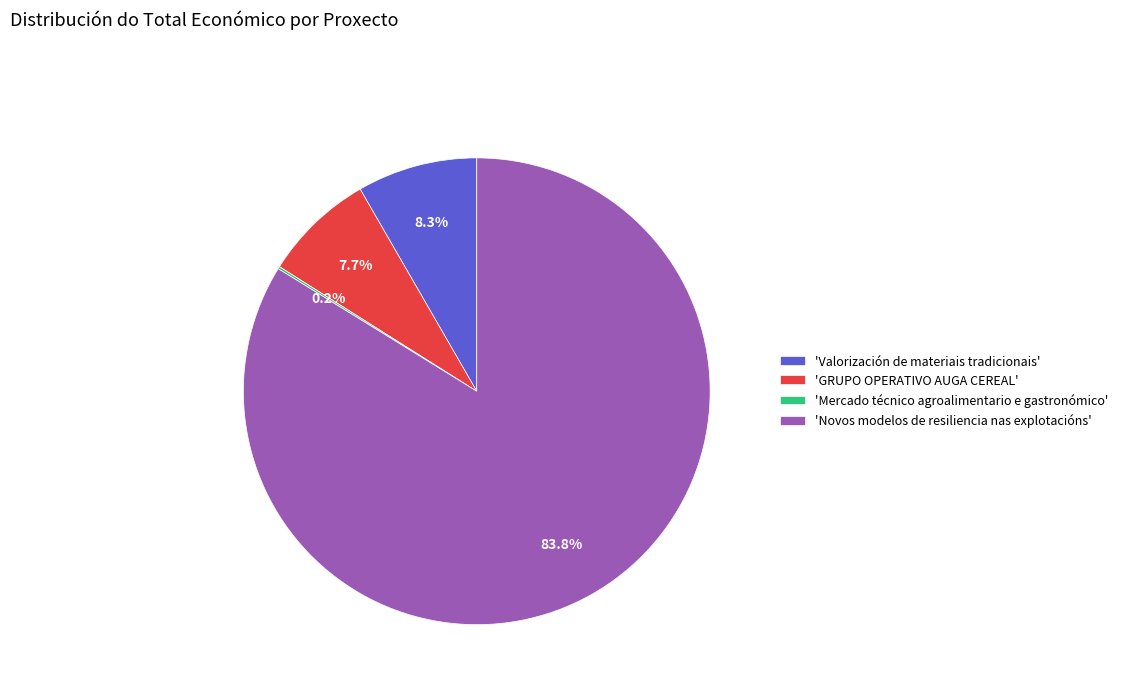

What portion of the pie excludes 'GRUPO OPERATIVO AUGA CEREAL'?

92.3%